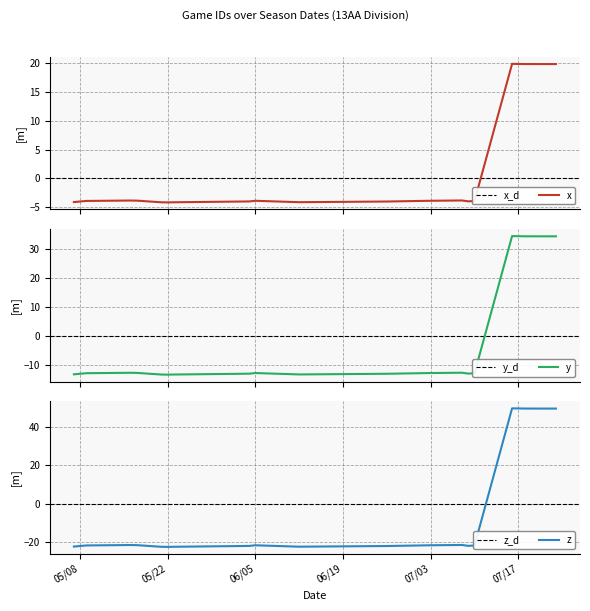

What position from the right is 5/23/18?

12